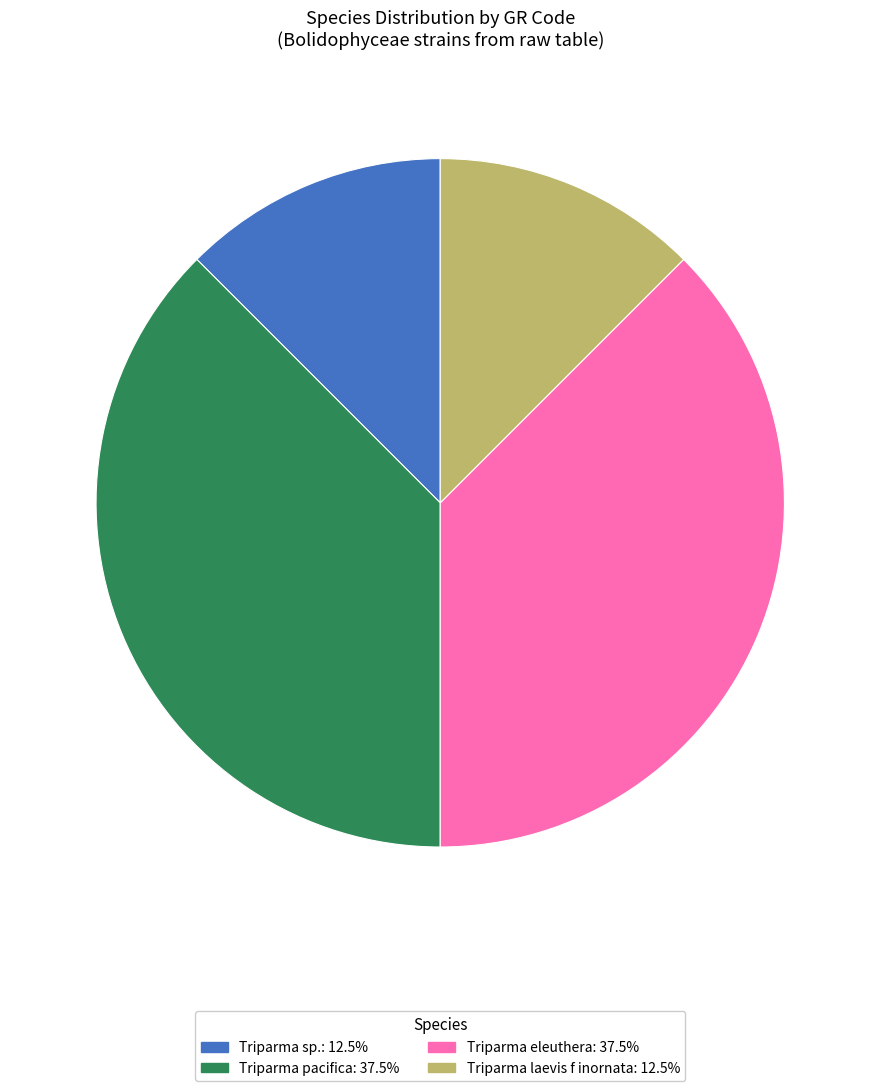

Does any single category account for the majority?

No